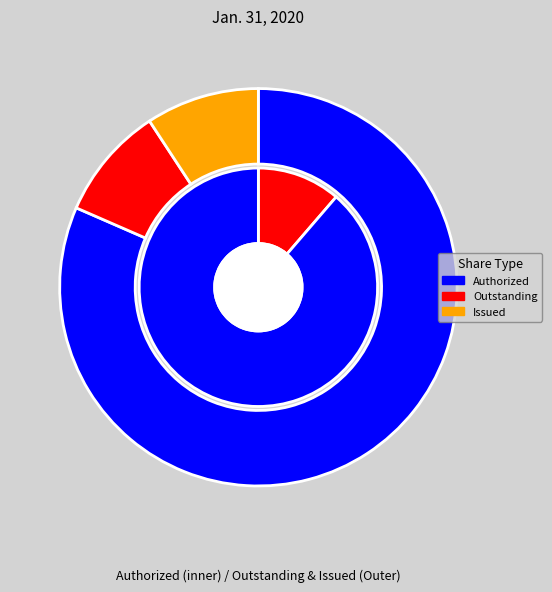

Count the number of slices in the pie.

3